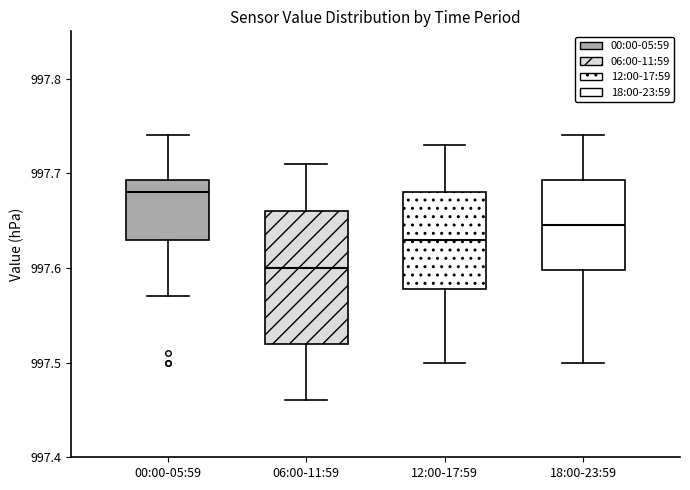

Where is the lower edge of the box for 00:00-05:59 on the y-axis? The values are not printed on the chart, so give them approximately, as read against the axis.

997.63